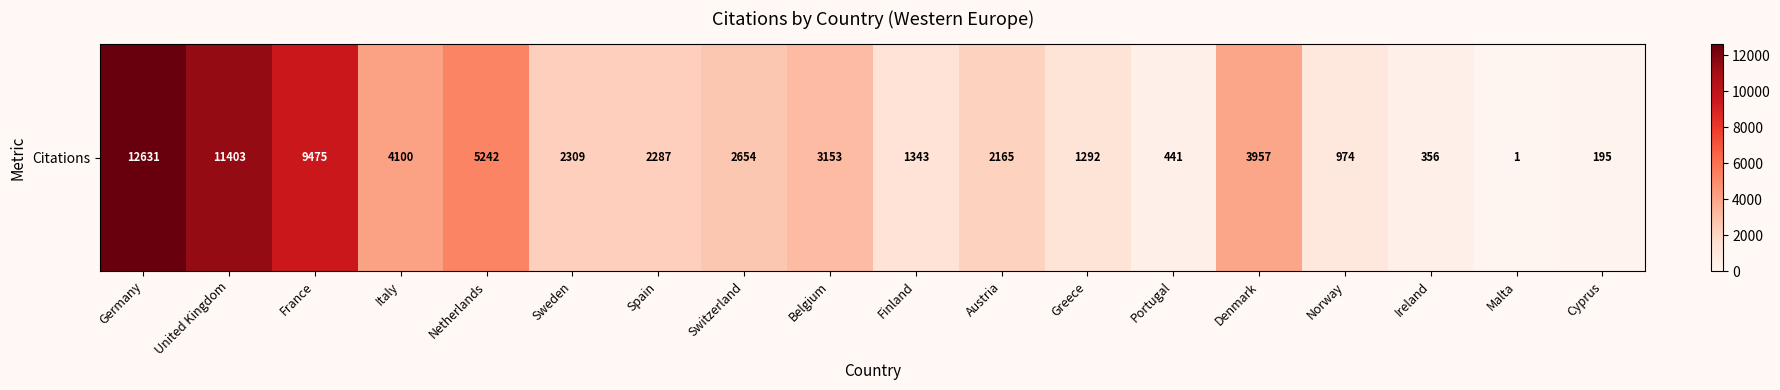

How many values are below 2309?

9